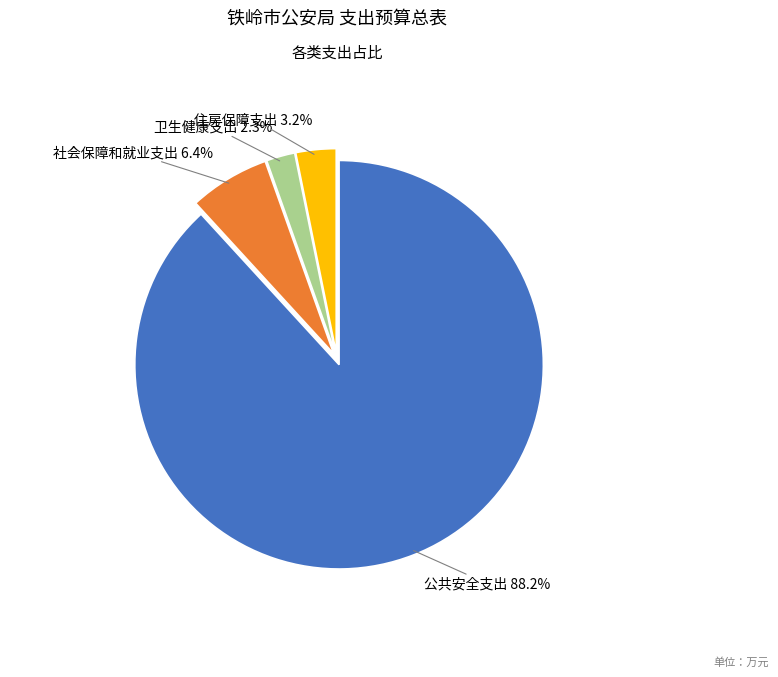

Is there a majority slice in this chart?

Yes